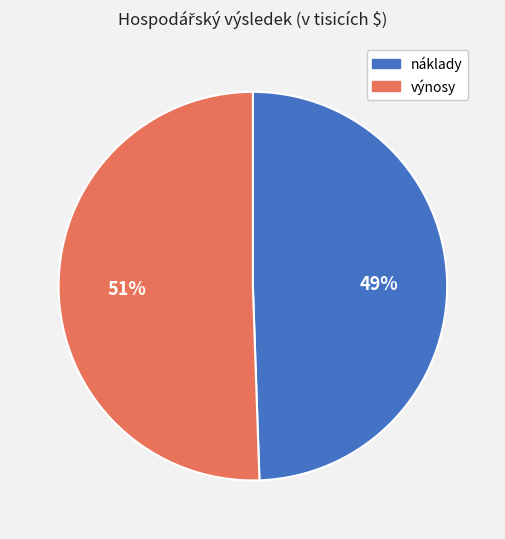

What is the ratio of the value at náklady to the value at výnosy?

1.0